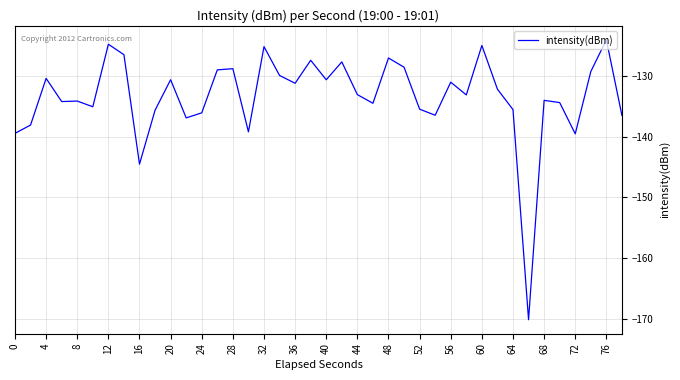

What is the smallest value displayed?

-170.2